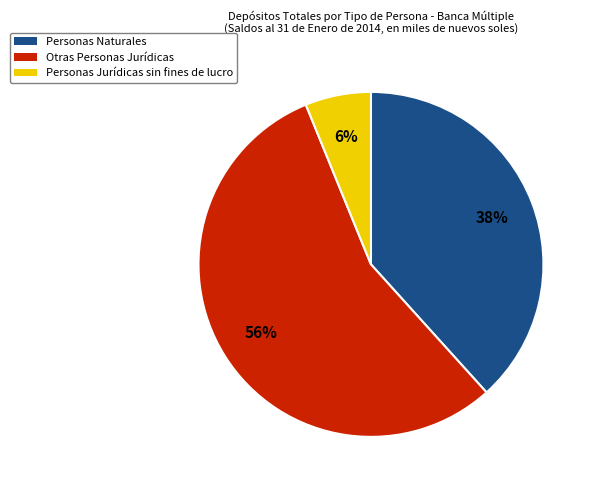

Which slice is the largest?

Otras Personas Jurídicas